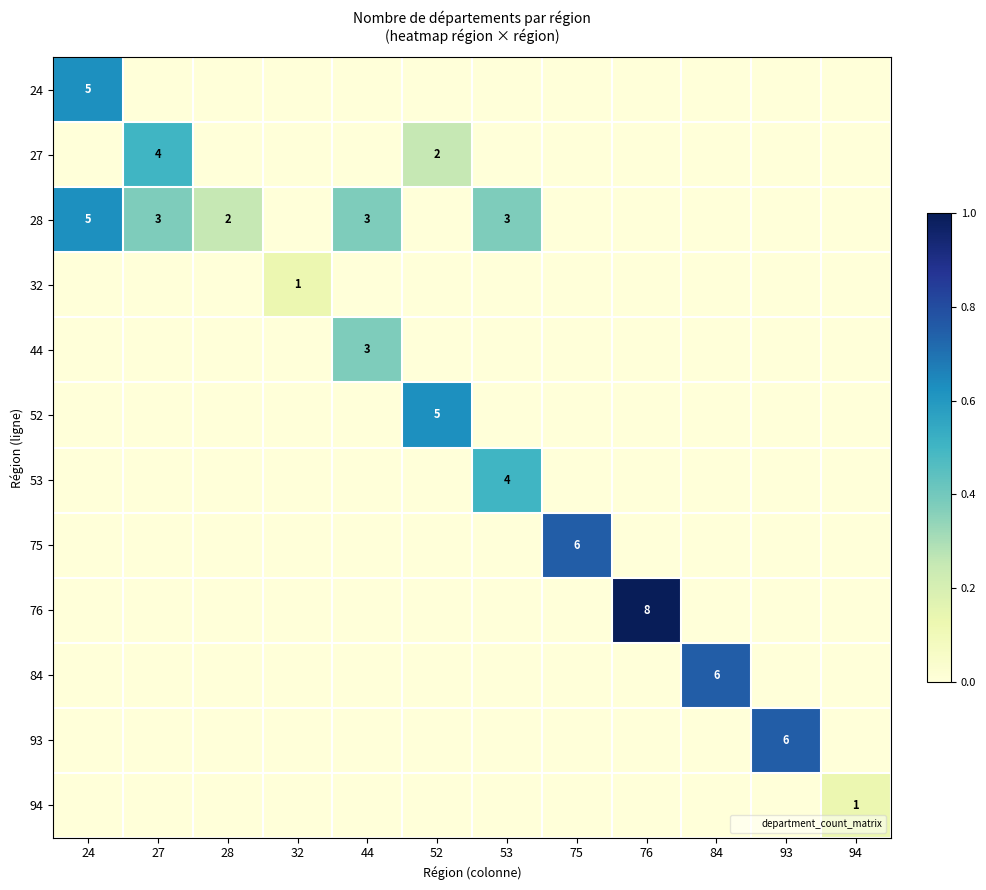

Between 75 and 84, which is larger?

75